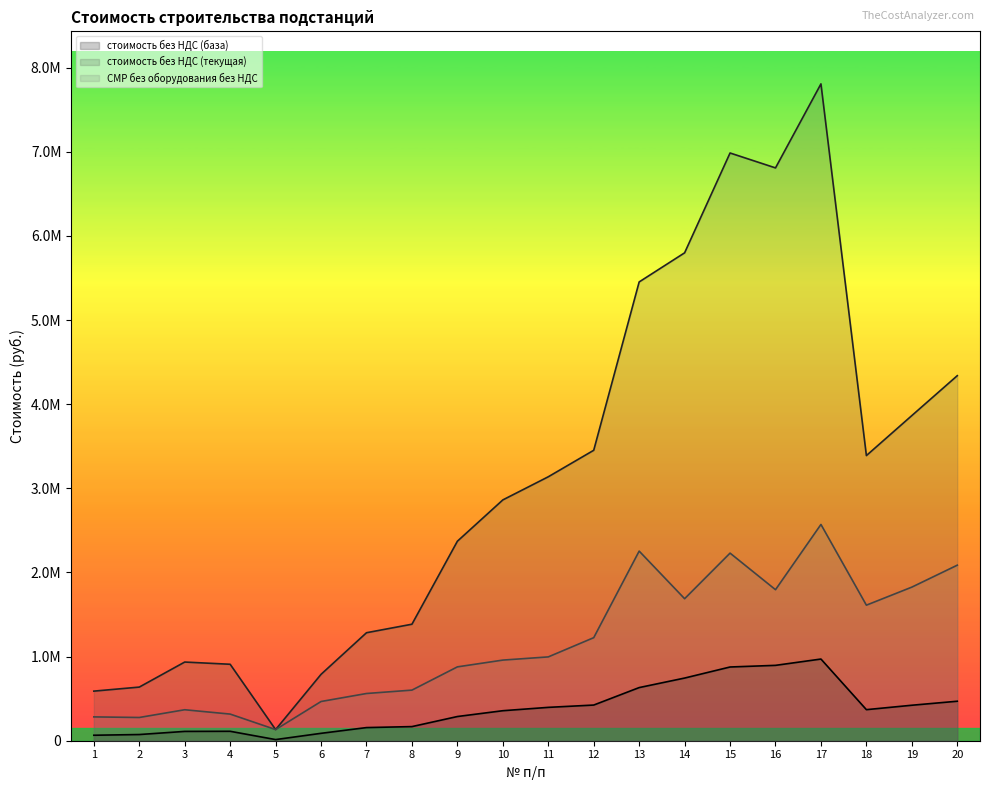

True or false: стоимость без НДС (база) has more than 1 interior local peaks.

True